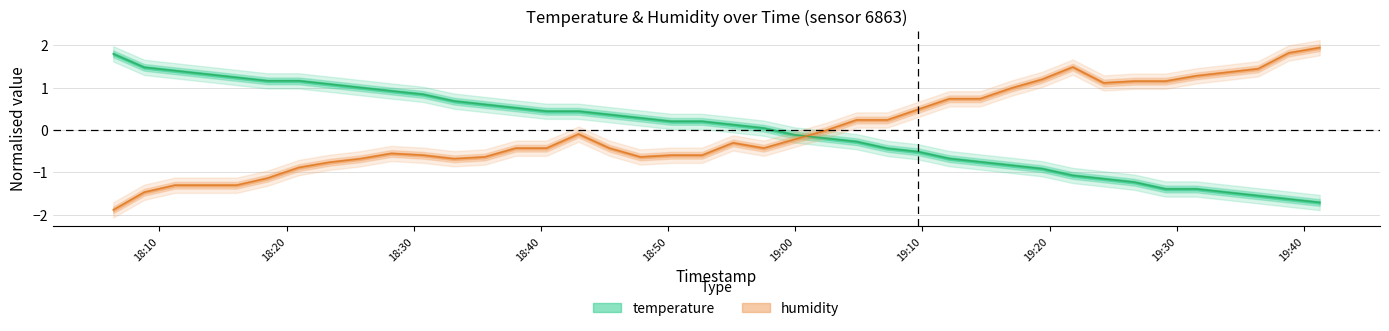

Reading right to left, what are all the values shown in this chart?

temperature: -1.7	-1.6	-1.6	-1.5	-1.4	-1.4	-1.2	-1.2	-1.1	-0.9	-0.8	-0.8	-0.7	-0.5	-0.4	-0.3	-0.2	-0.1	0.0	0.1	0.2	0.2	0.3	0.4	0.4	0.4	0.5	0.6	0.7	0.8	0.9	1.0	1.1	1.2	1.2	1.2	1.3	1.4	1.5	1.8
humidity: 1.9	1.8	1.4	1.4	1.3	1.2	1.2	1.1	1.5	1.2	1.0	0.7	0.7	0.5	0.2	0.2	-0.0	-0.2	-0.4	-0.3	-0.6	-0.6	-0.6	-0.4	-0.1	-0.4	-0.4	-0.6	-0.7	-0.6	-0.6	-0.7	-0.8	-0.9	-1.1	-1.3	-1.3	-1.3	-1.5	-1.9